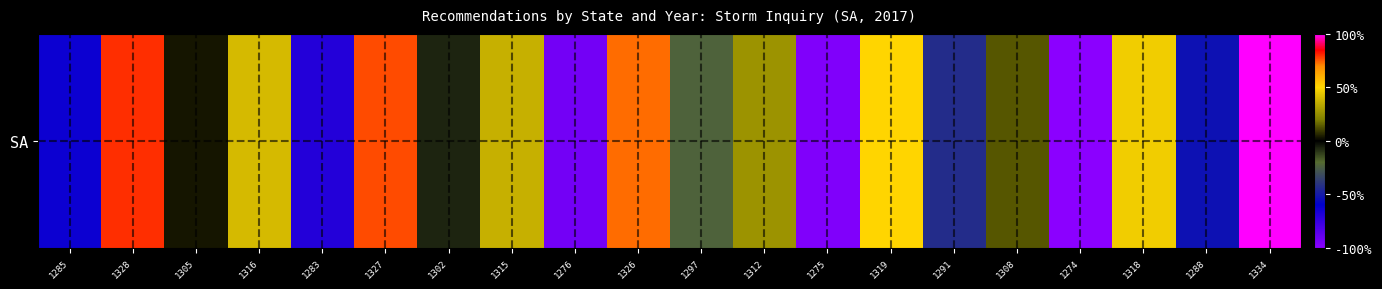

What is the change in value from 1315 to 1308?

-23.3